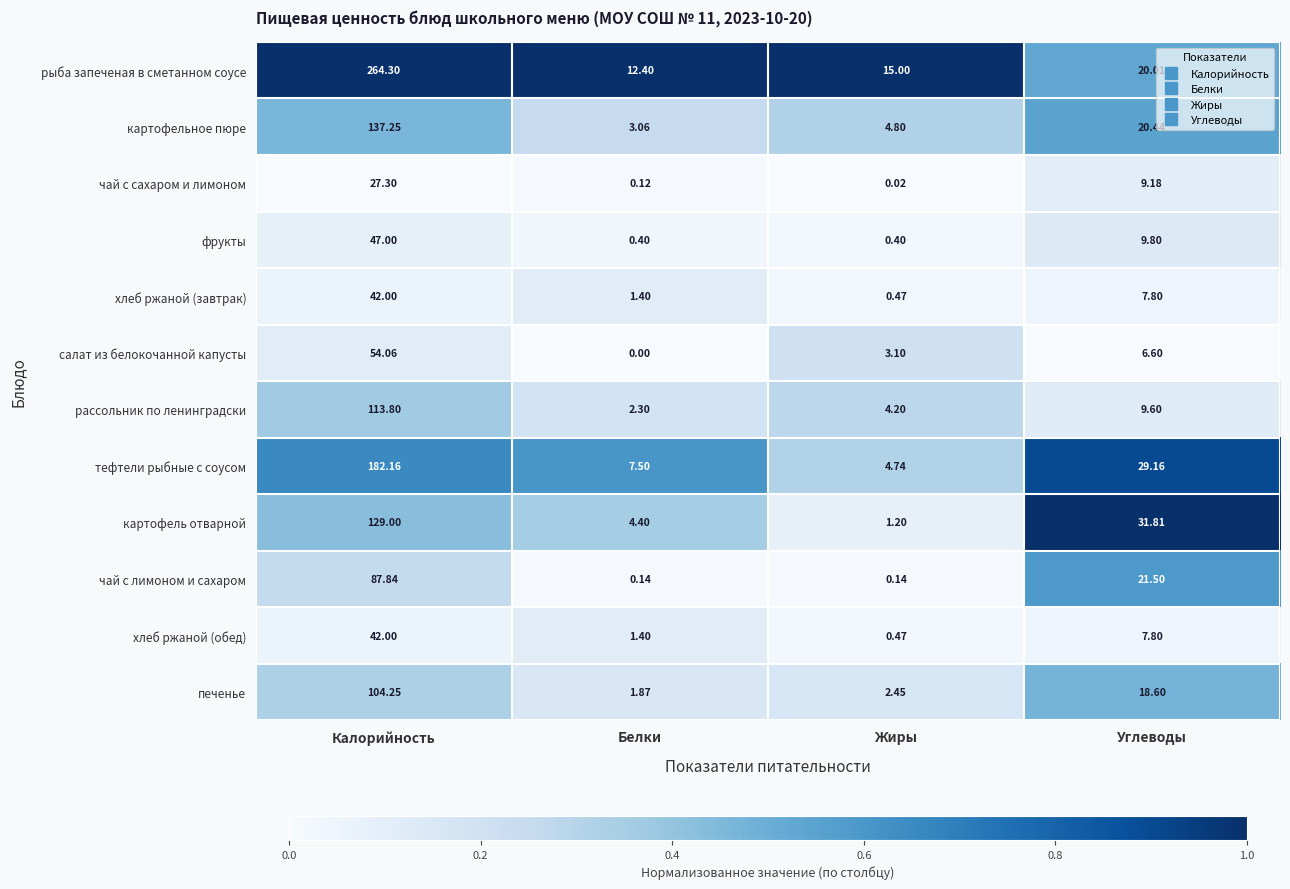

At which label is салат из белокочанной капусты closest to 27?

Углеводы